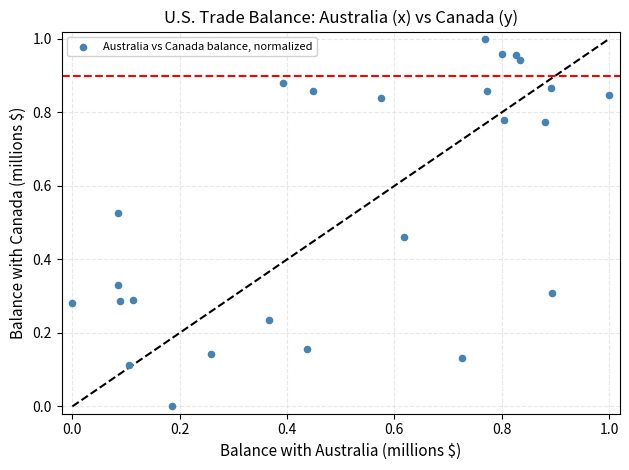

Count the number of points in this scatter plot.

25